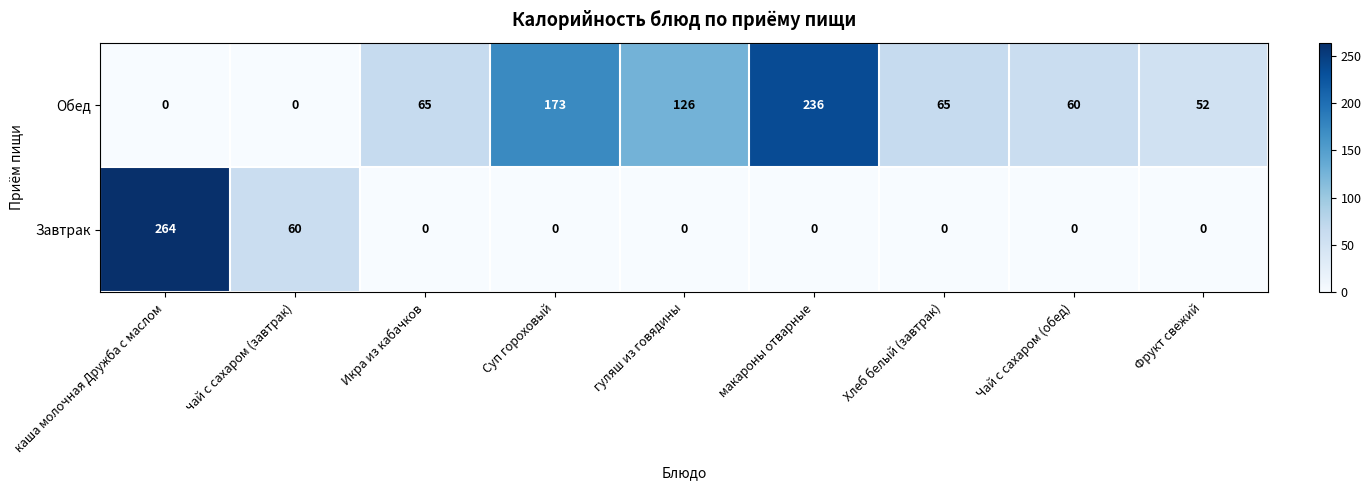

What is the sum of the Завтрак values at каша молочная Дружба с маслом and Суп гороховый?

264